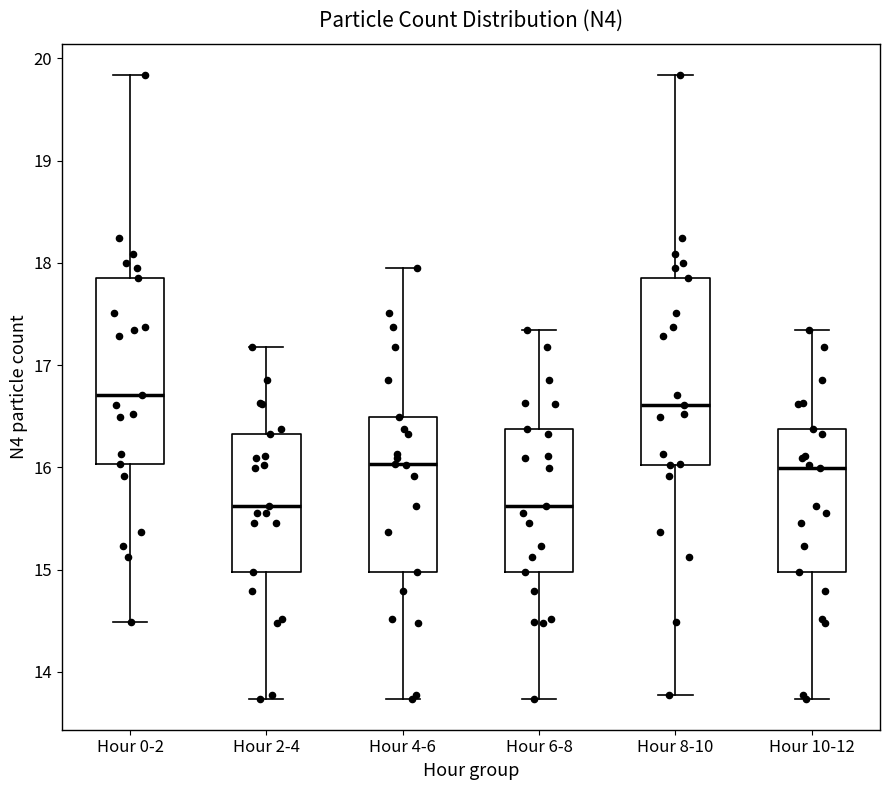

Reading left to right, transcribe this box plot: for each box, give where its median line is, the range the box spans, and where its two whiskers end, as read against the y-axis. The values are not printed on the chart, so give them approximately, as read against the axis.

Hour 0-2: median 16.7, box 16.0 to 17.9, whiskers 14.5 to 19.8
Hour 2-4: median 15.6, box 15.0 to 16.3, whiskers 13.7 to 17.2
Hour 4-6: median 16.0, box 15.0 to 16.5, whiskers 13.7 to 18.0
Hour 6-8: median 15.6, box 15.0 to 16.4, whiskers 13.7 to 17.3
Hour 8-10: median 16.6, box 16.0 to 17.9, whiskers 13.8 to 19.8
Hour 10-12: median 16.0, box 15.0 to 16.4, whiskers 13.7 to 17.3